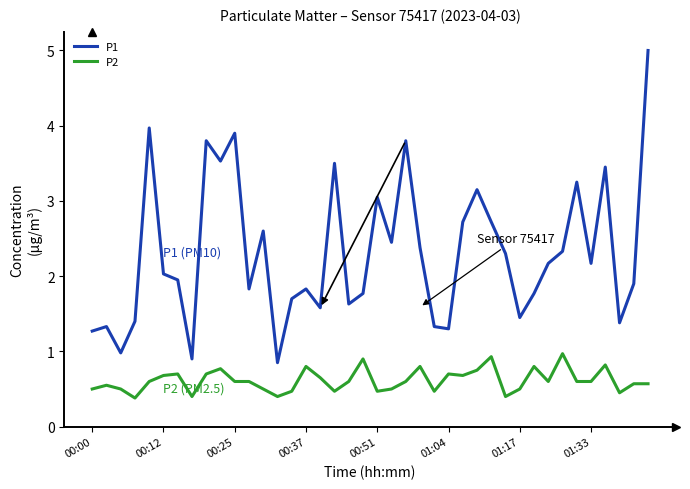

What is the highest value of the P1 series?

5.0